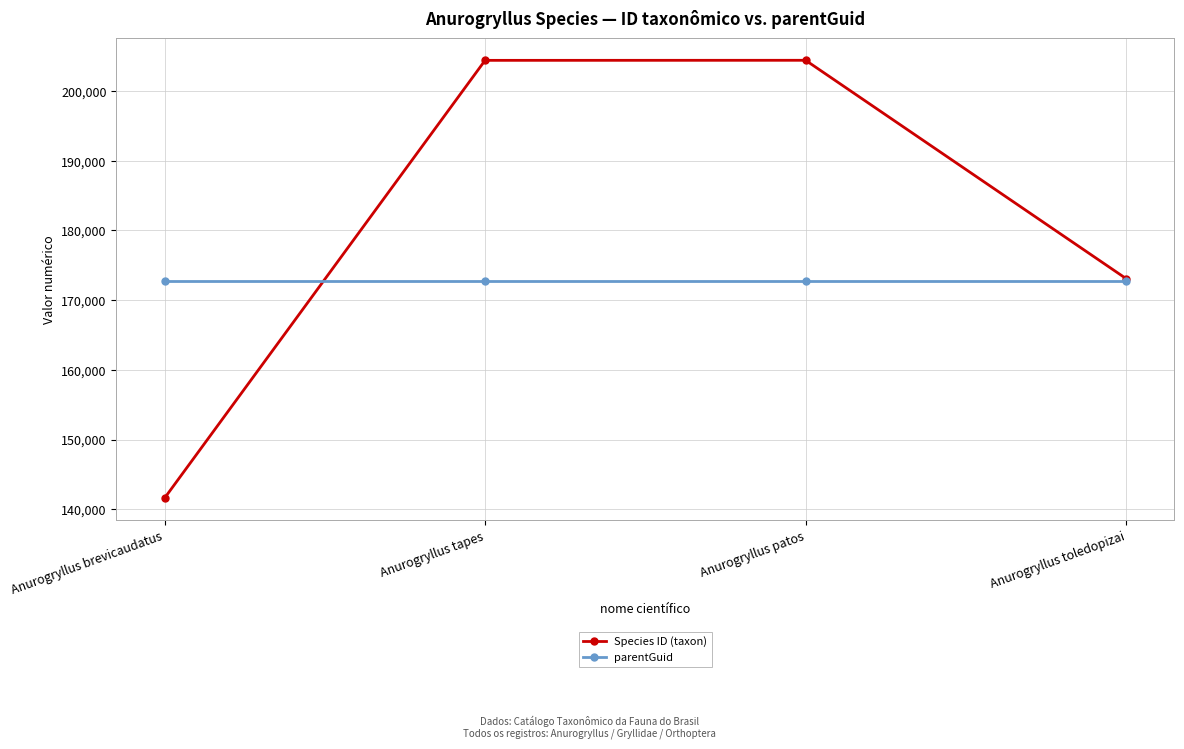

Between which two adjacent categories do parentGuid and Species ID (taxon) first intersect?

Anurogryllus brevicaudatus and Anurogryllus tapes